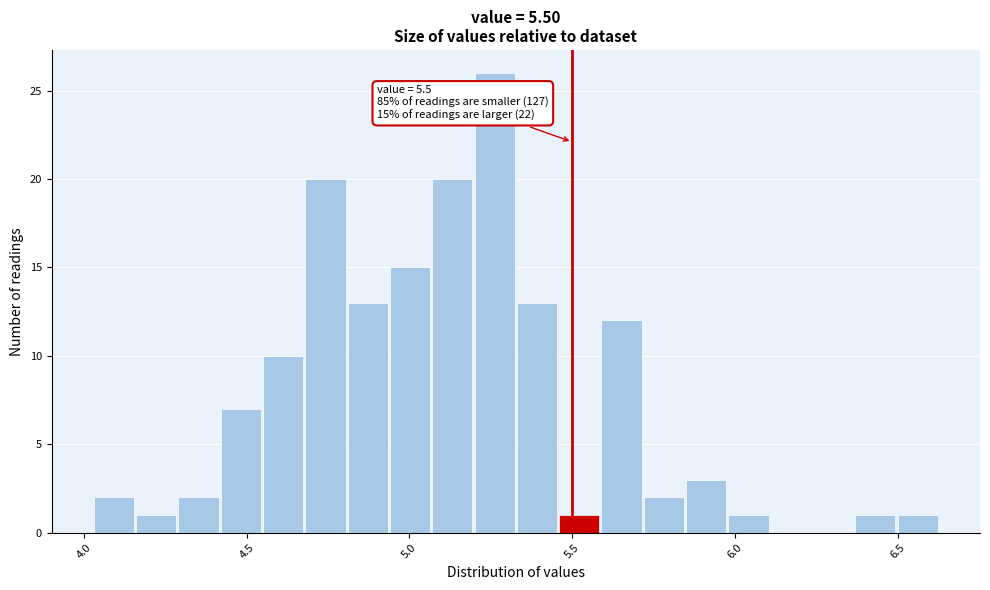

Read against the x-axis, roughly where is the centre of the tallest bar?

5.25